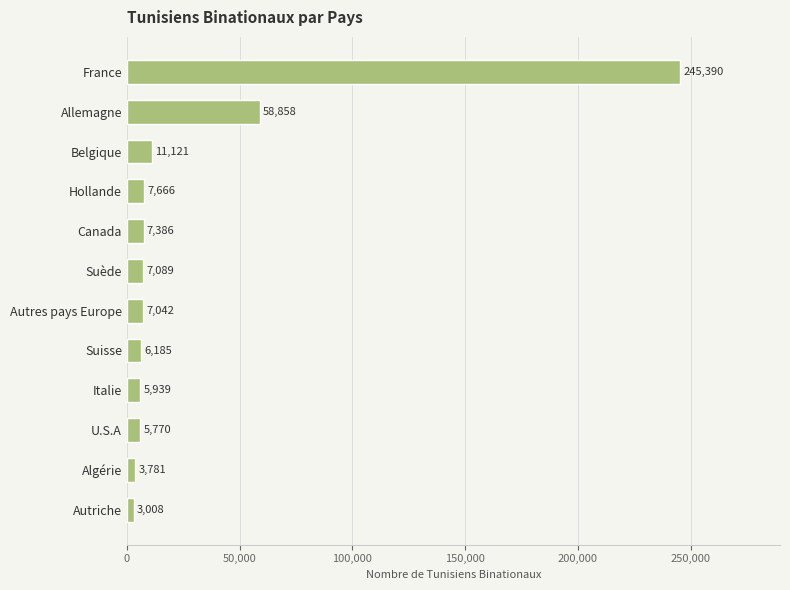

At which label is the value closest to 124199?

Allemagne